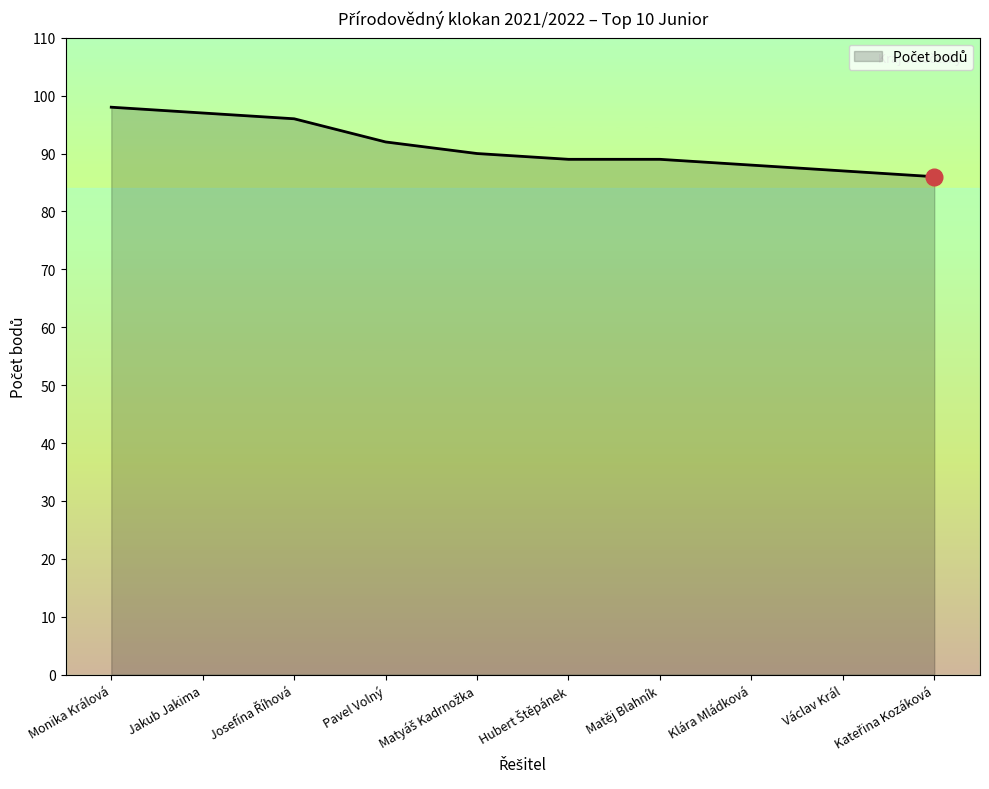

True or false: the data shows 128 at Monika Králová.

False